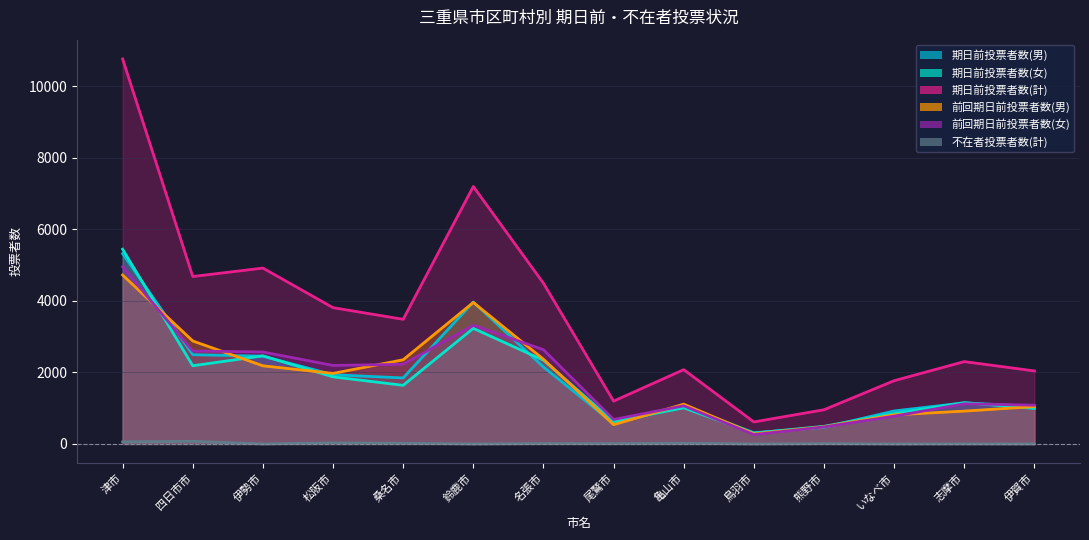

What is the sum of all 前回期日前投票者数(男) values?

25624